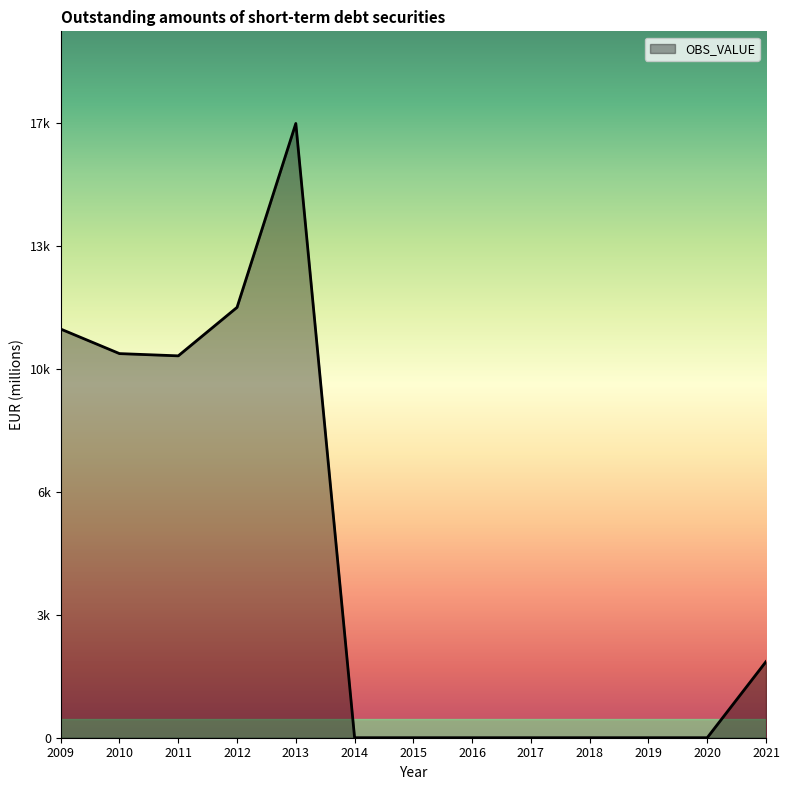

Does the chart display data point markers on the line(s)?

No